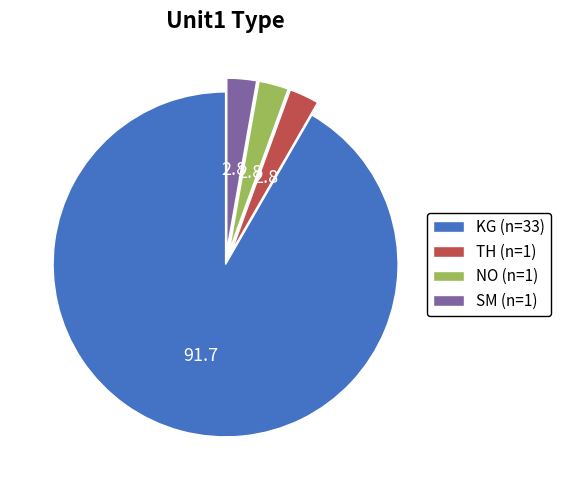

Is it true that TH (n=1) is 3% of the pie?

True